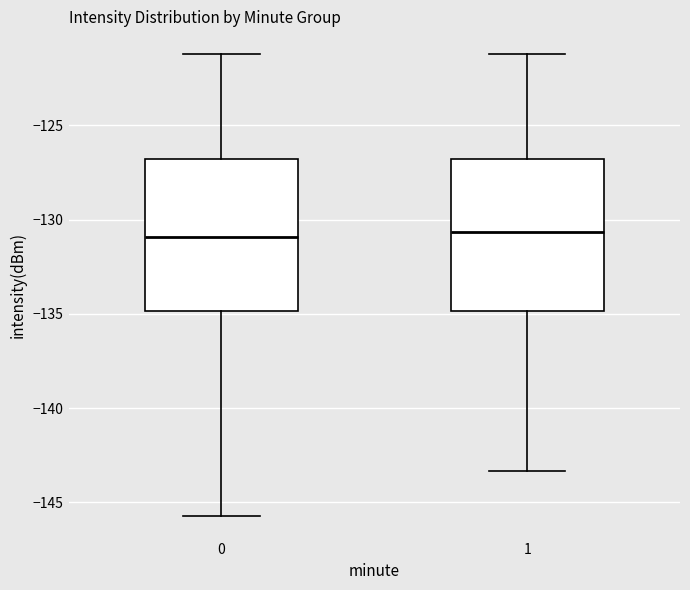

Where does the median line of the box at x = 0 sit on the y-axis? The values are not printed on the chart, so give them approximately, as read against the axis.

-131.0